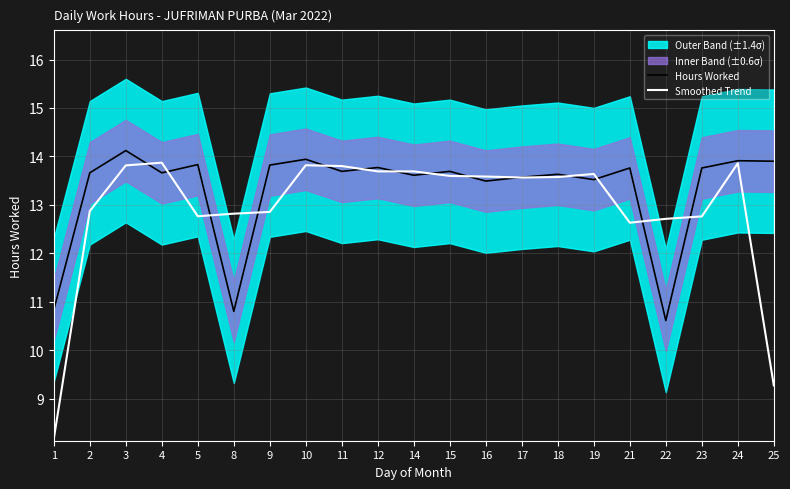

Is this an area chart (filled region under the line)?

No